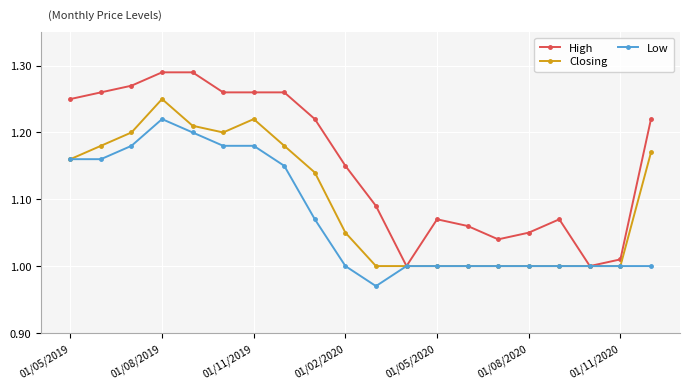

Which series has the largest total across all categories?

High